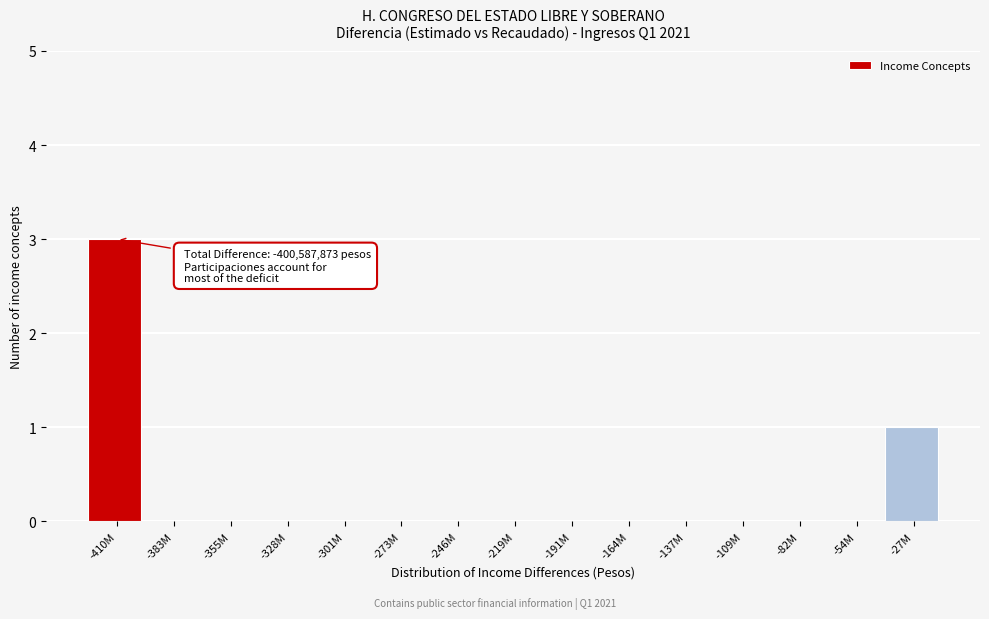

Reading left to right, extract all data points from this chart.

-410M=3	-383M=0	-355M=0	-328M=0	-301M=0	-273M=0	-246M=0	-219M=0	-191M=0	-164M=0	-137M=0	-109M=0	-82M=0	-54M=0	-27M=1